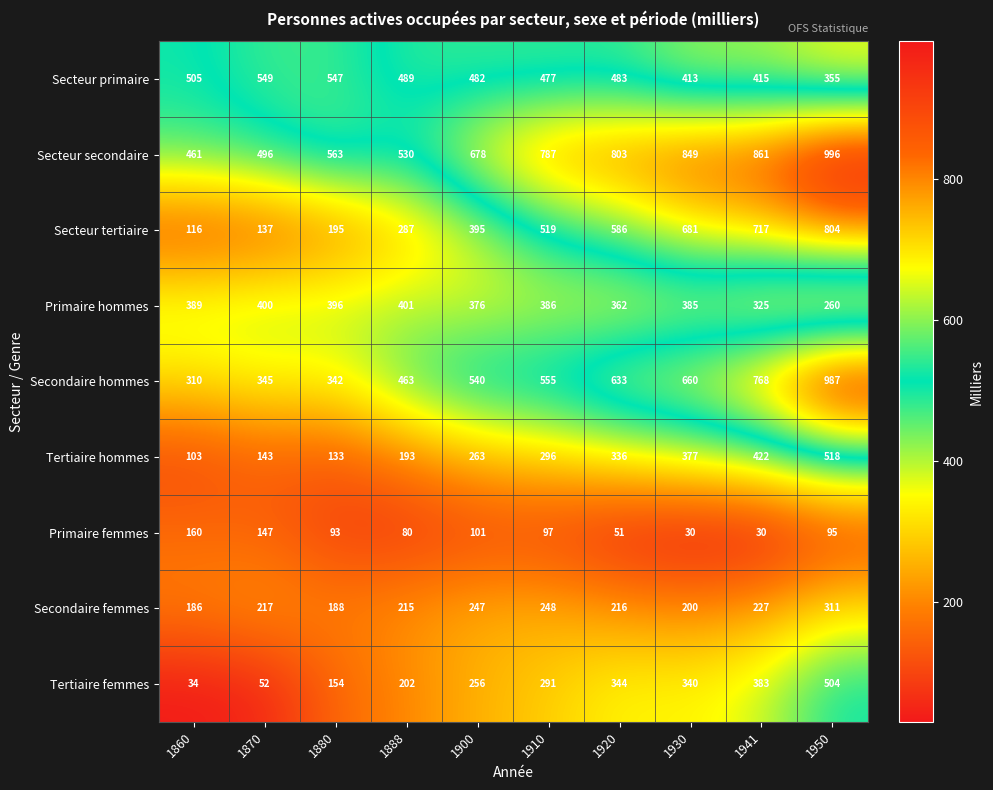

Read the Secteur tertiaire value at 1860.

116